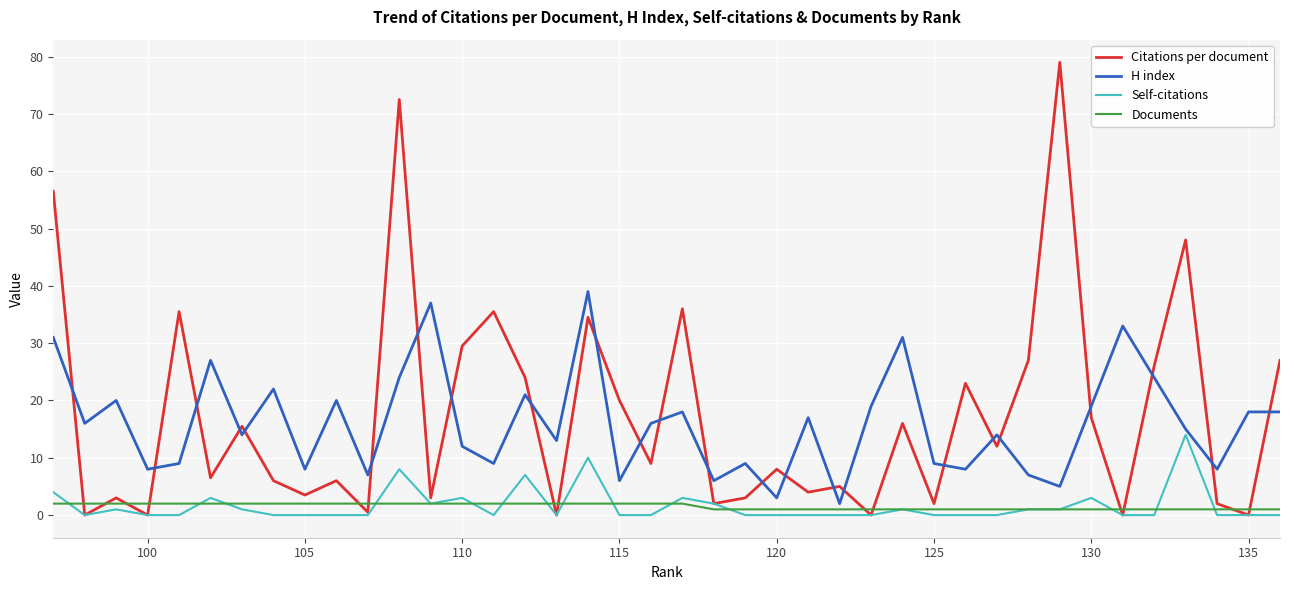

Which series has the largest range (max minus min)?

Citations per document